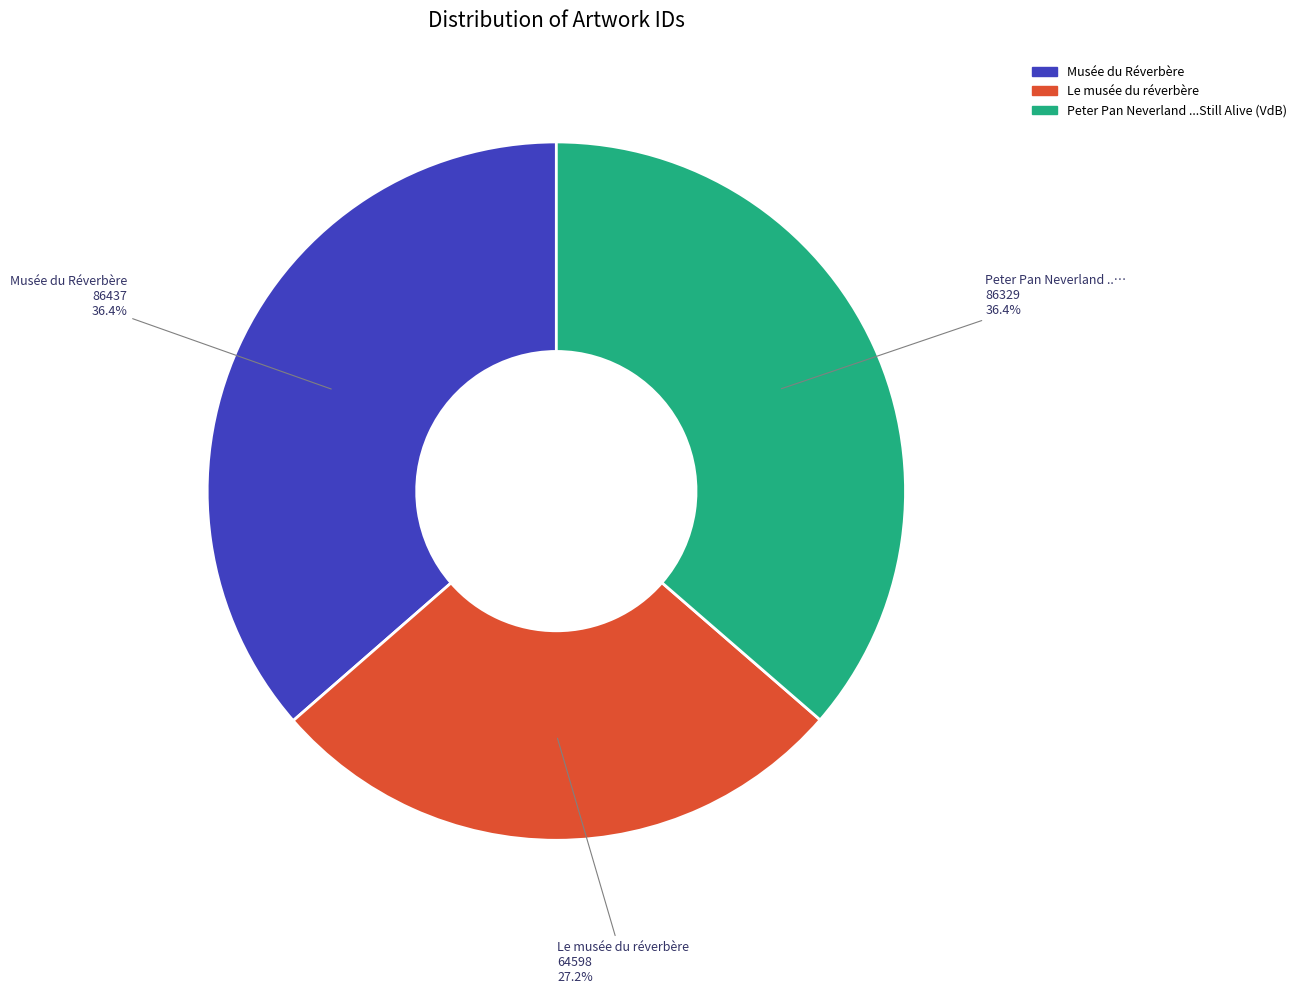

Is there a majority slice in this chart?

No